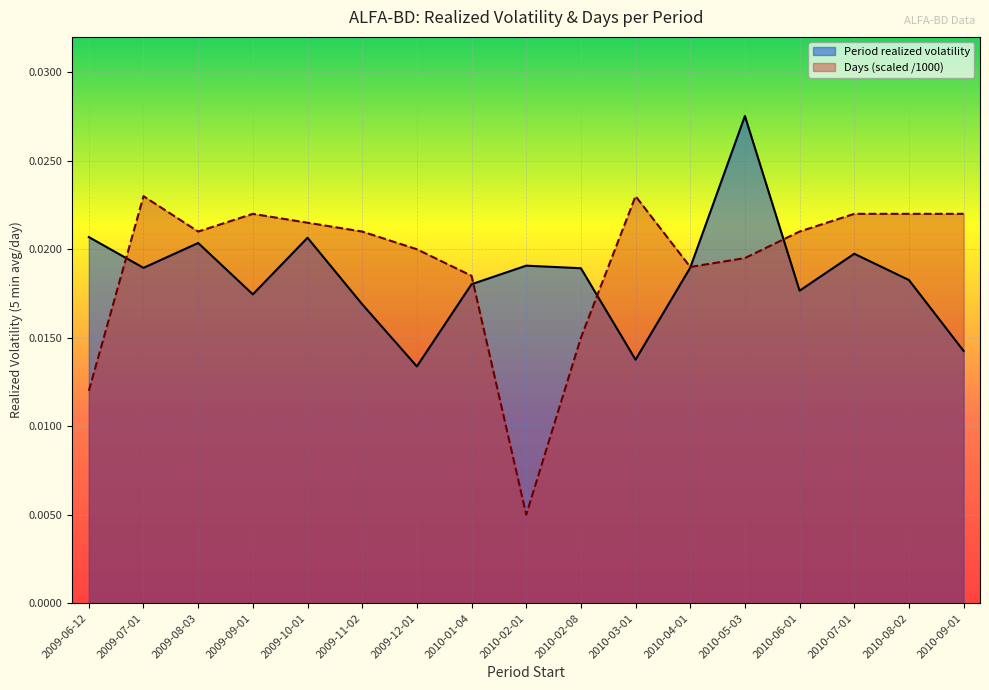

The value of Days (scaled /1000) at 2009-07-01 is 0.0. True or false?

True